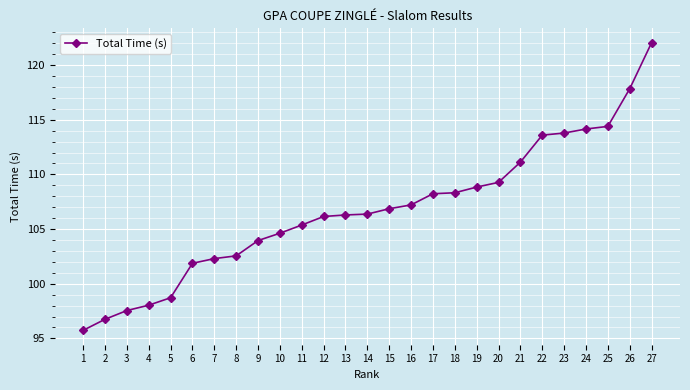

What is the difference between the values at 27 and 8?

19.5